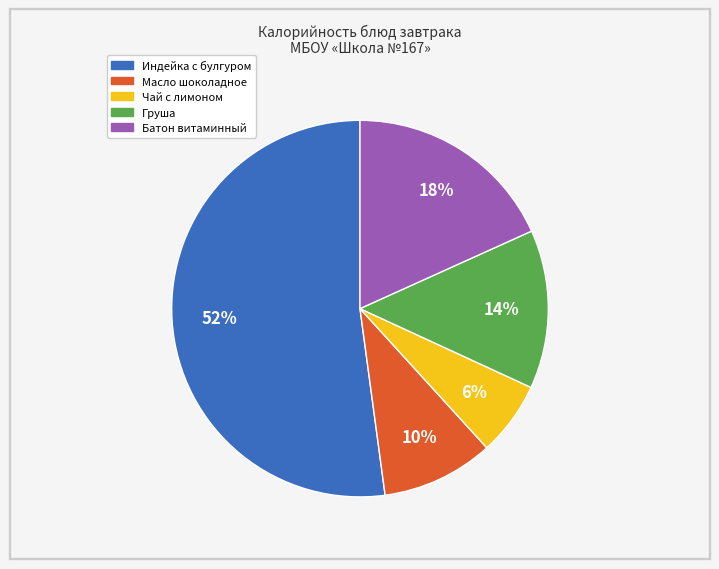

What percentage is the Чай с лимоном slice, to the nearest percent?

6%